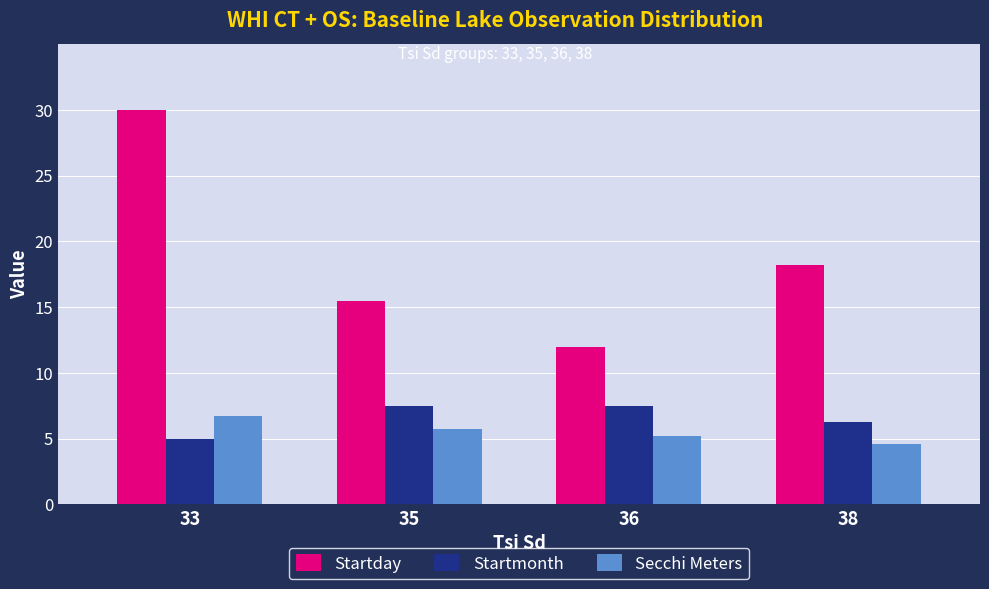

How many groups of bars are there?

4